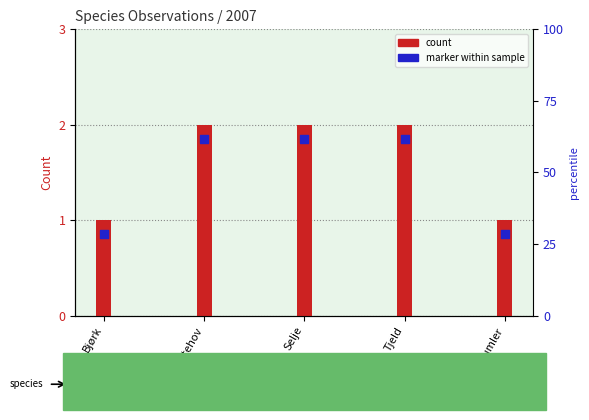

Is the value of marker within sample at Humler greater than the value of 2007 count at Humler?

No